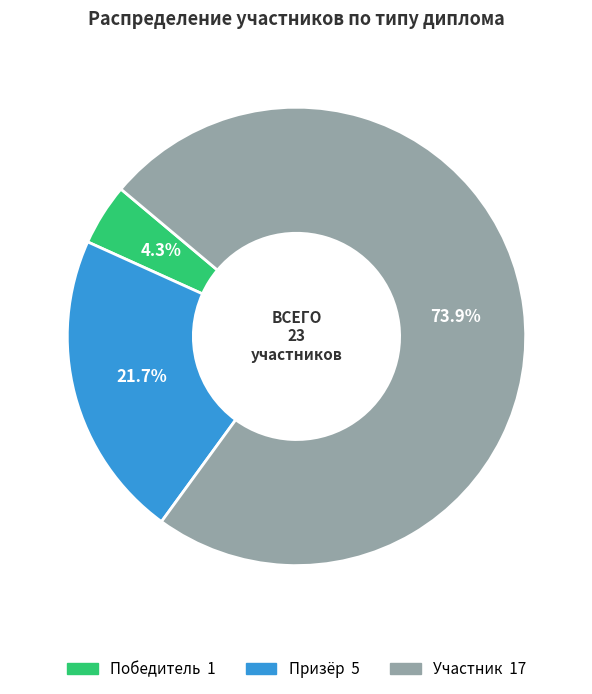

To the nearest percent, what portion does Участник represent?

74%